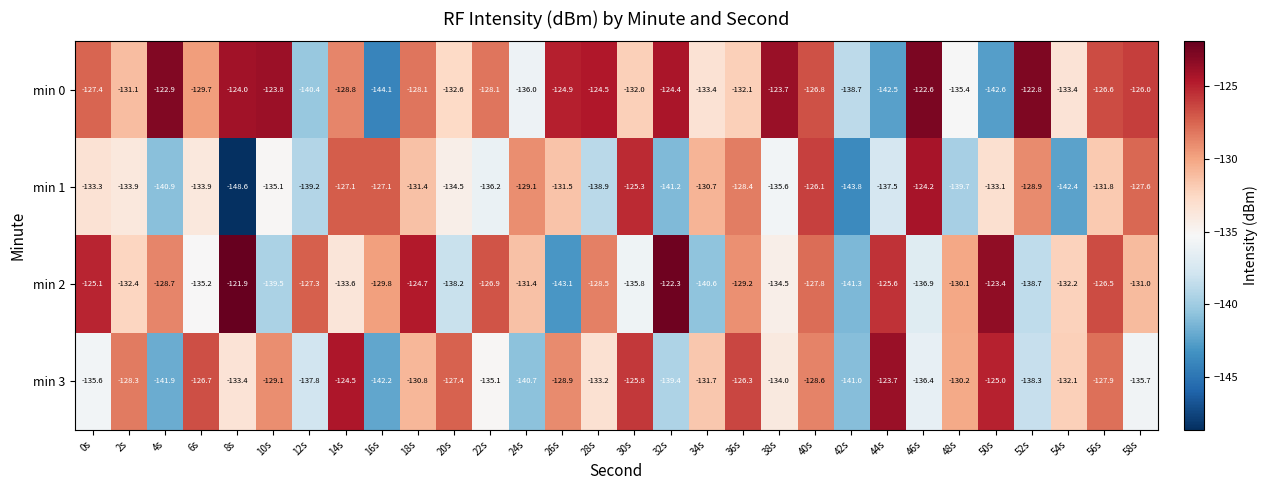

What is the difference between the second highest and minimum values in the min 3 series?

17.7